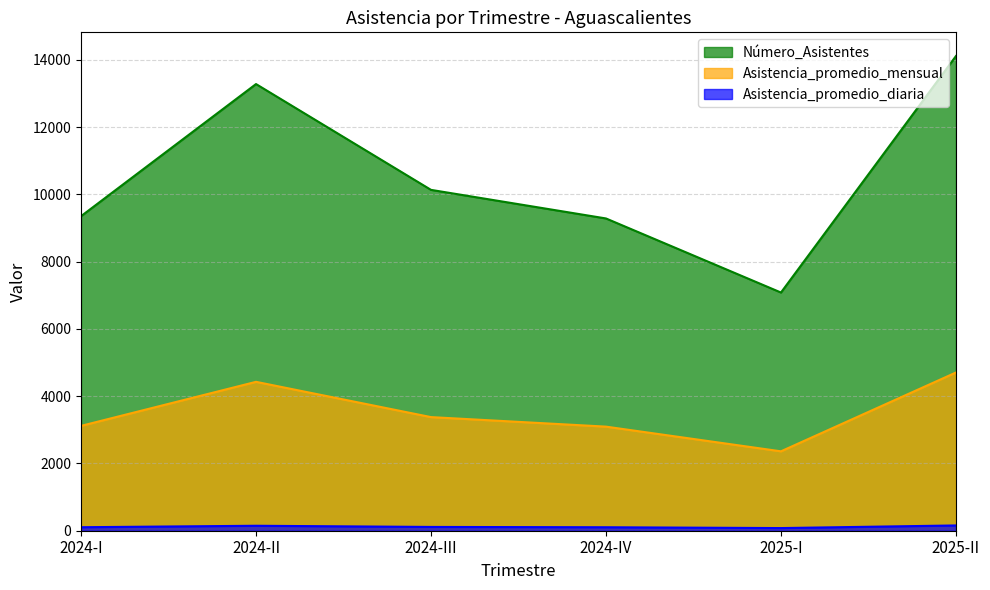

What is the total value across all series at 2024-IV?

12481.8